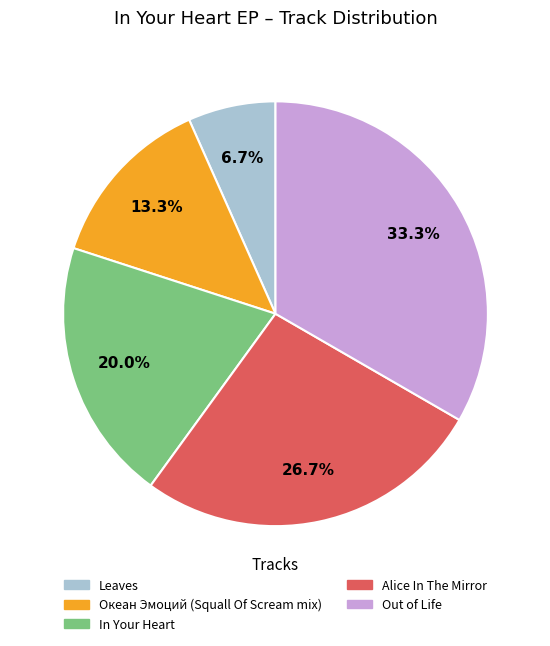

True or false: Out of Life accounts for 44% of the total.

False